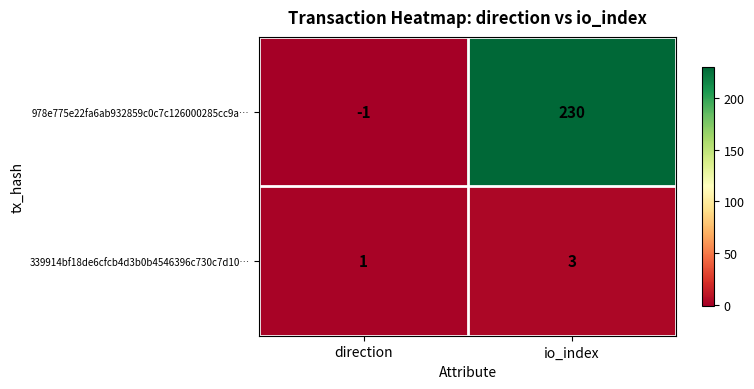

Rank the series by their average value, from lowest to highest.

339914bf18de6cfcb4d3b0b4546396c730c7d10…, 978e775e22fa6ab932859c0c7c126000285cc9a…